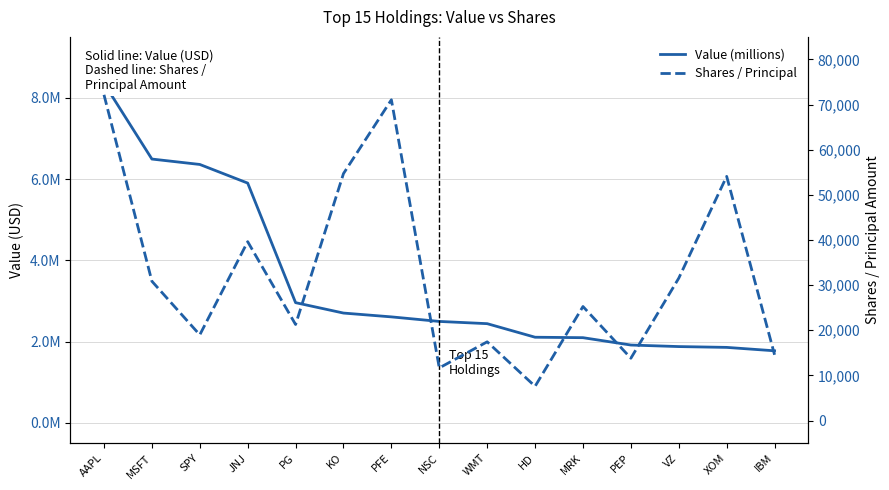

The Value (millions) series shows 483637 at XOM. True or false?

False